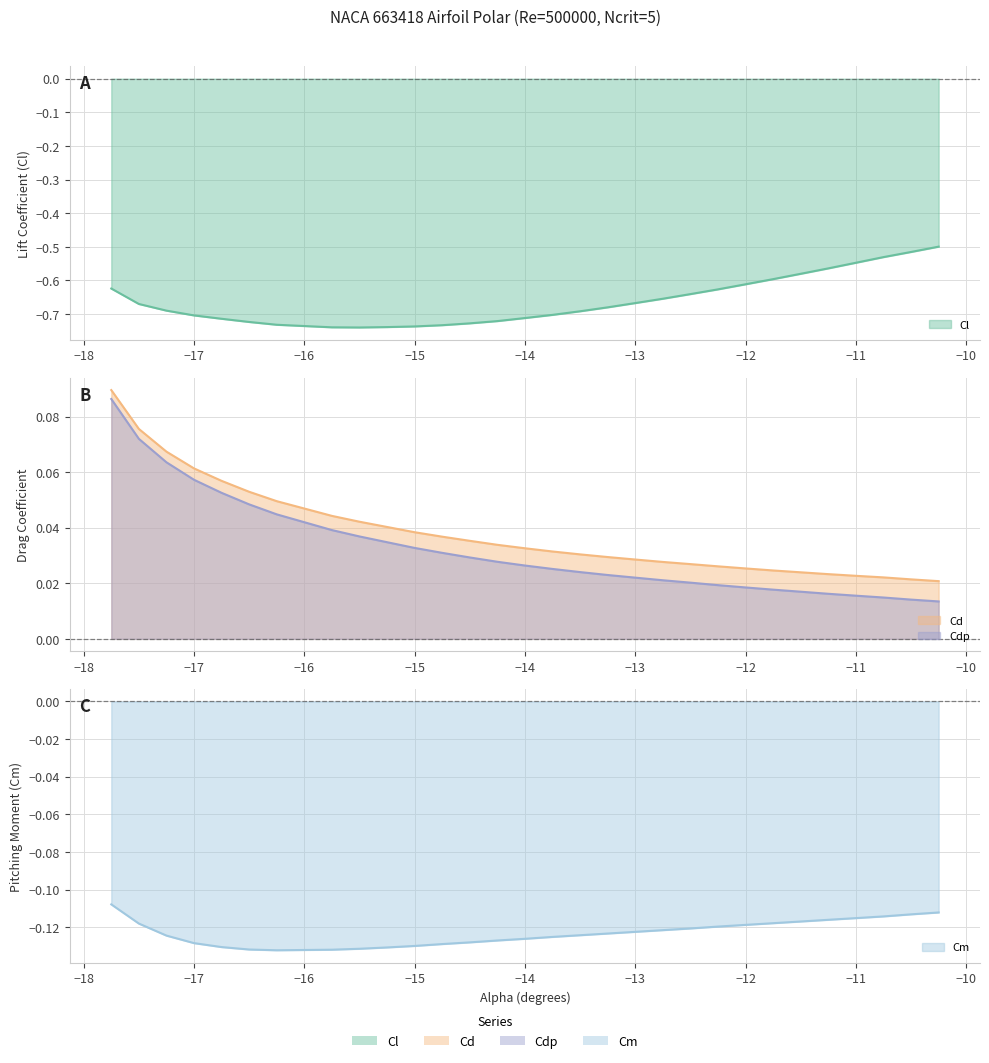

Which series has the largest range (max minus min)?

Cl